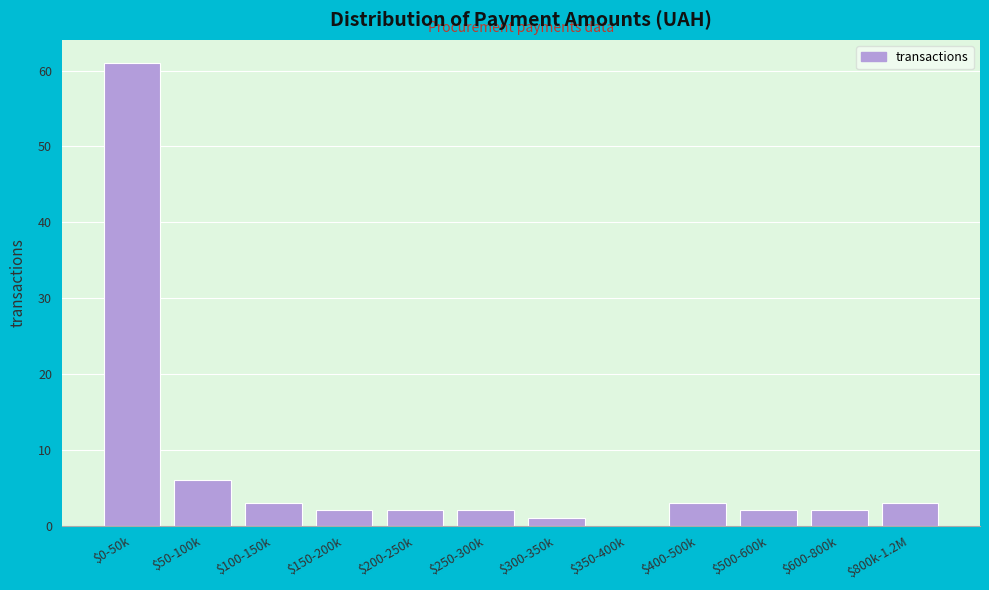

At which category does the chart reach its peak across all series?

$0-50k